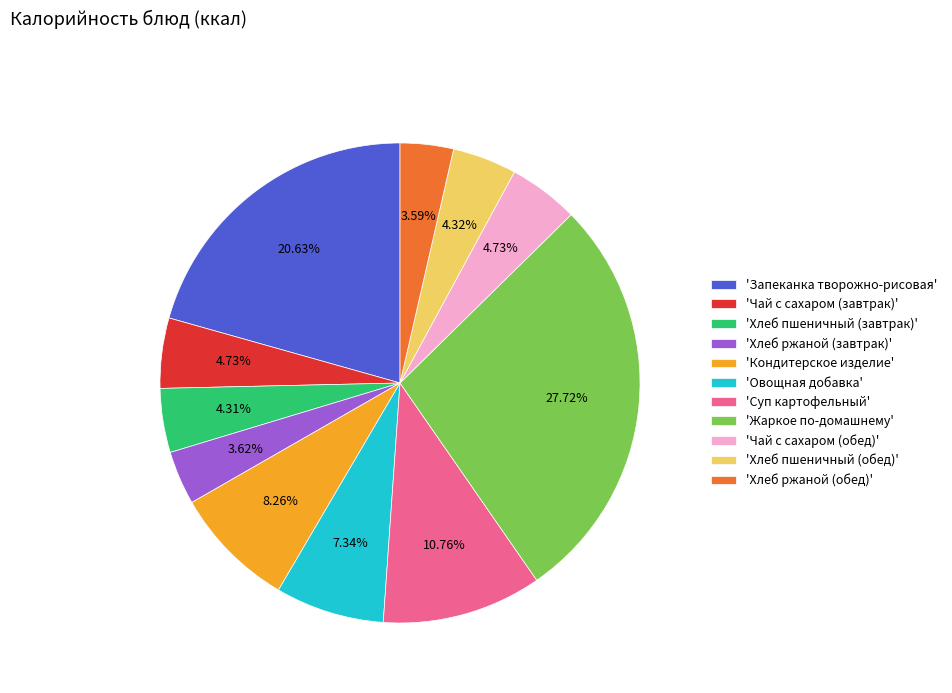

Is the sum of 'Суп картофельный' and 'Хлеб ржаной (обед)' greater than half?

No